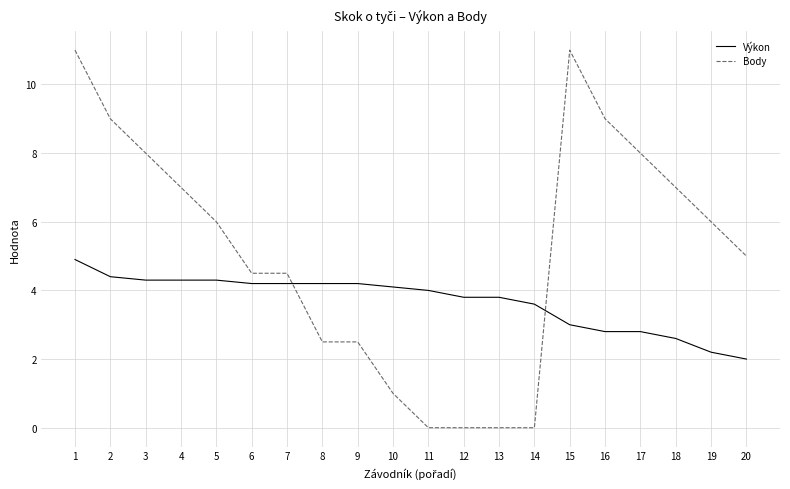

Is it true that Výkon equals 6.0 at 14?

False